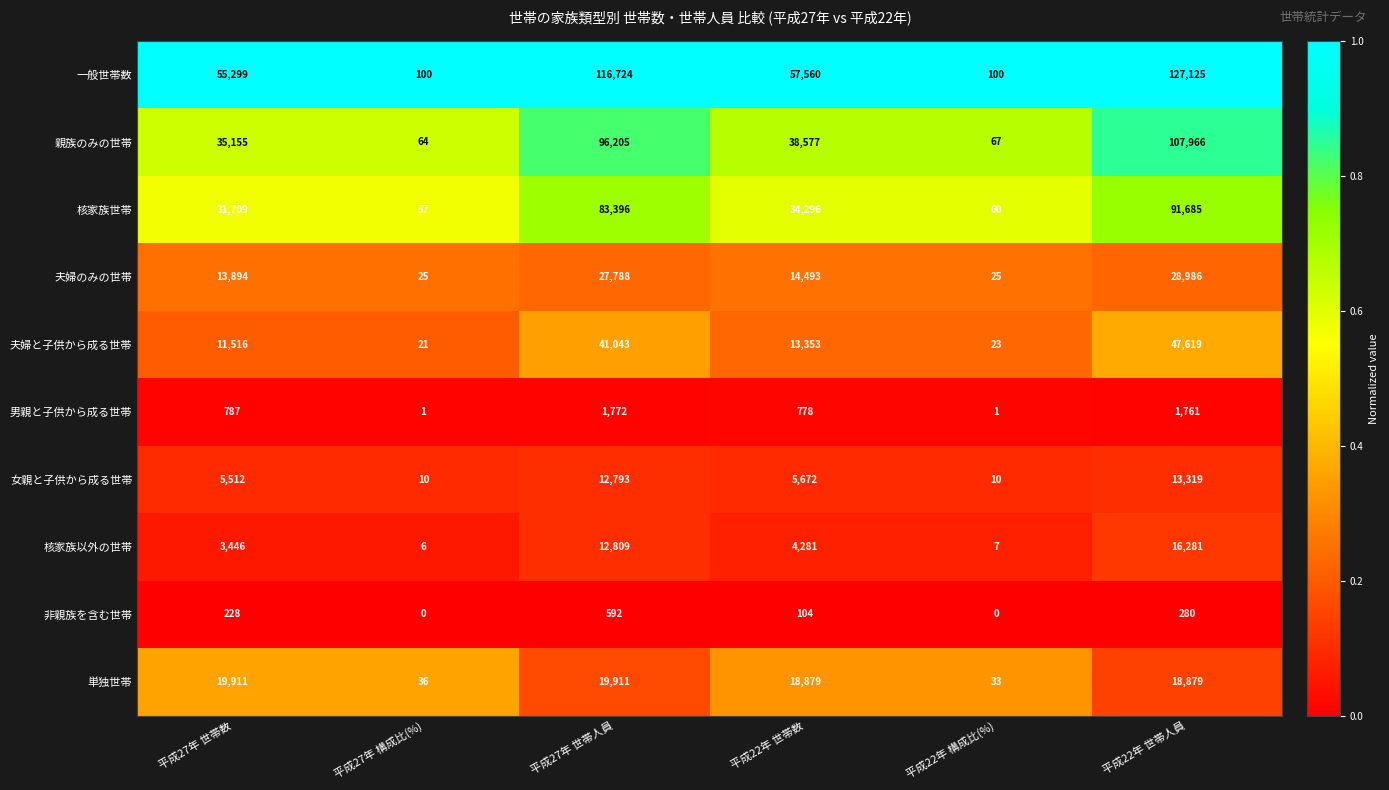

What is the greatest value displayed?

127125